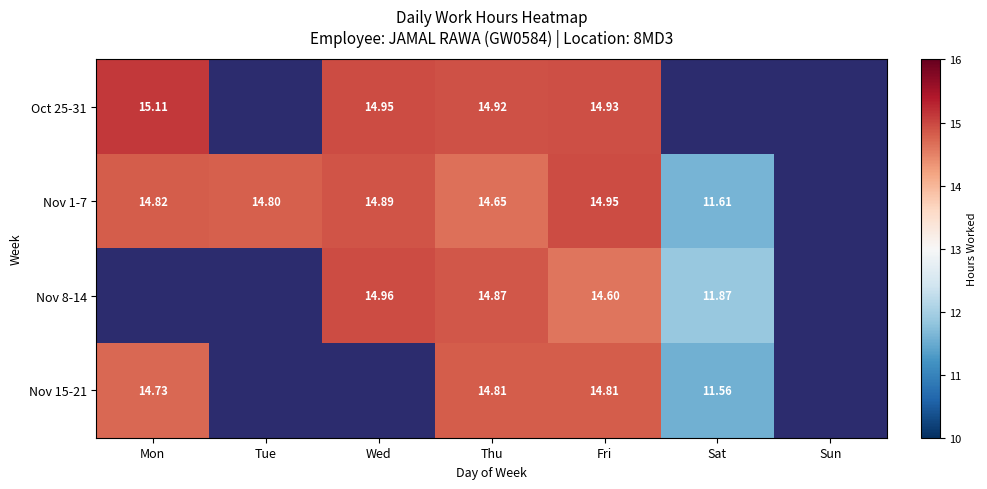

Is the value of Oct 25-31 at Fri greater than the value of Nov 8-14 at Thu?

Yes